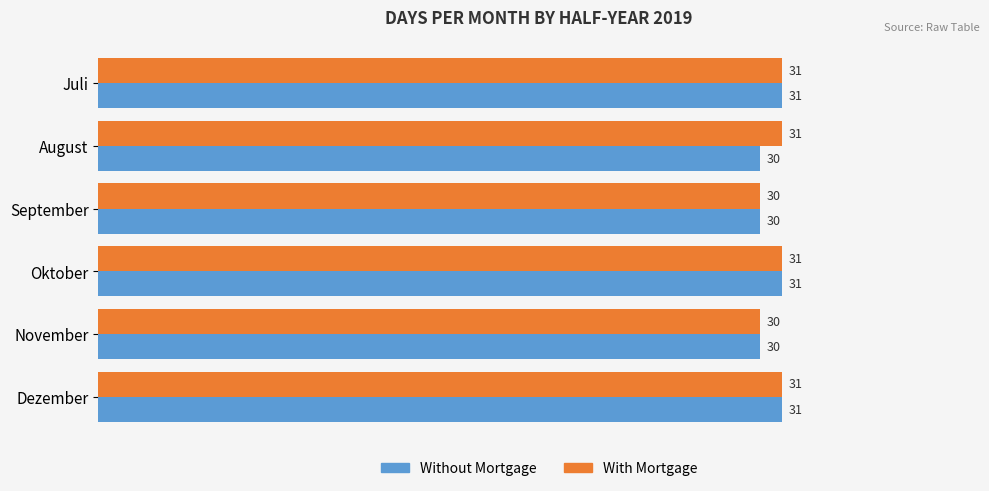

Which series has the largest total across all categories?

With Mortgage